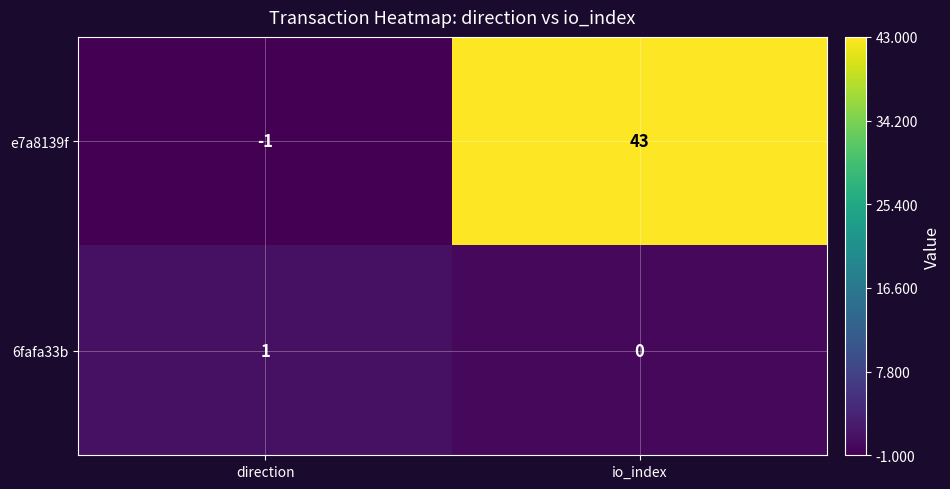

What is the total value across all series at io_index?

43